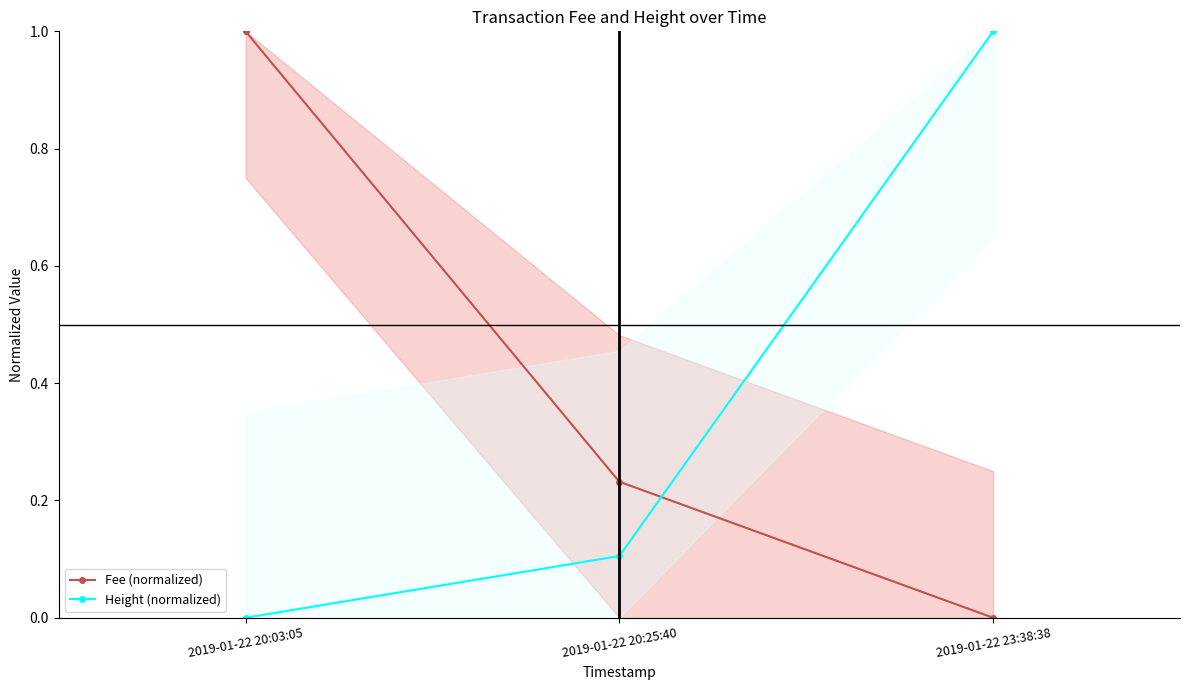

Is the value of Fee (normalized) at 2019-01-22 20:03:05 greater than the value of Height (normalized) at 2019-01-22 20:25:40?

Yes